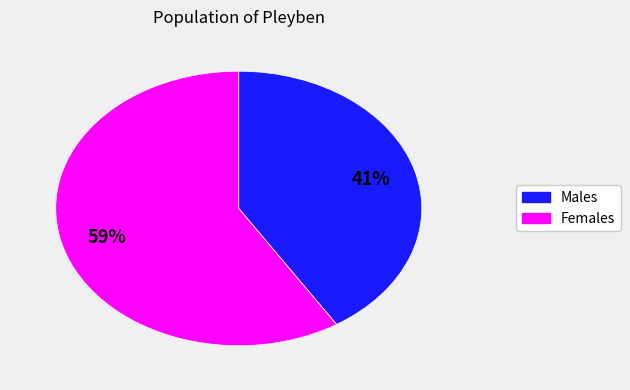

To the nearest percent, what is the average slice percentage?

50%